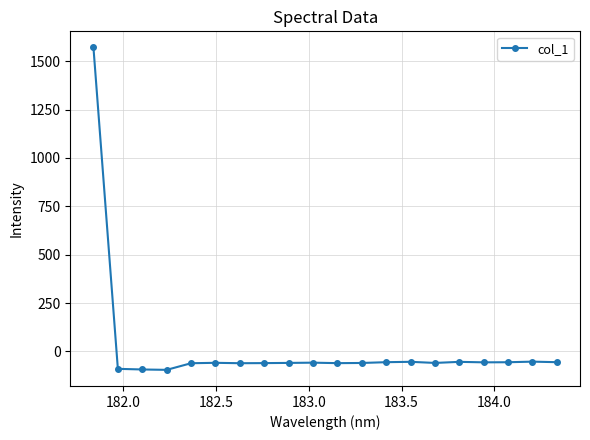

What is the value of the 2nd point from the left?

-90.4